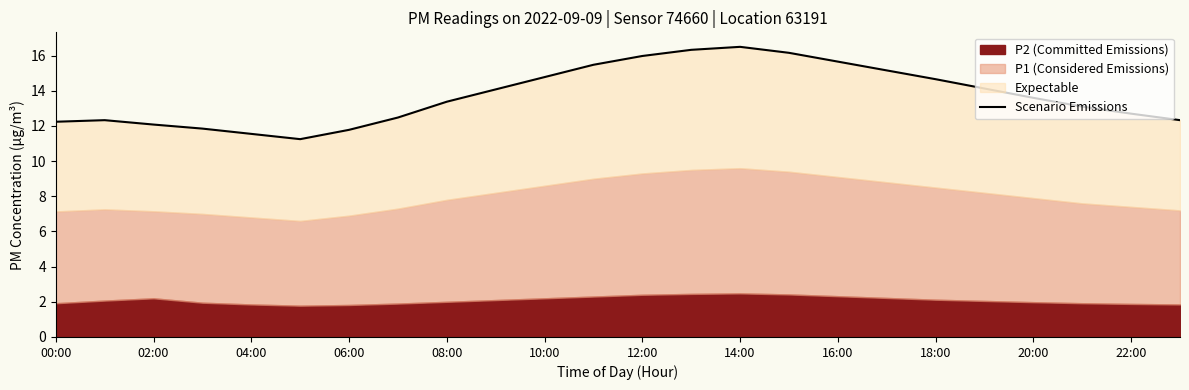

Between 22 and 18:00, which is larger?

18:00